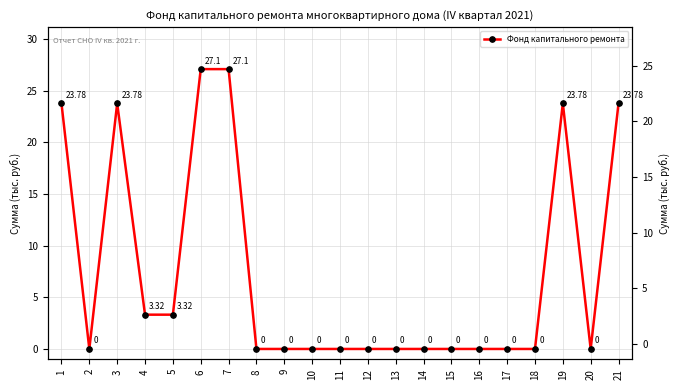

Which label corresponds to the smallest value in the chart?

2